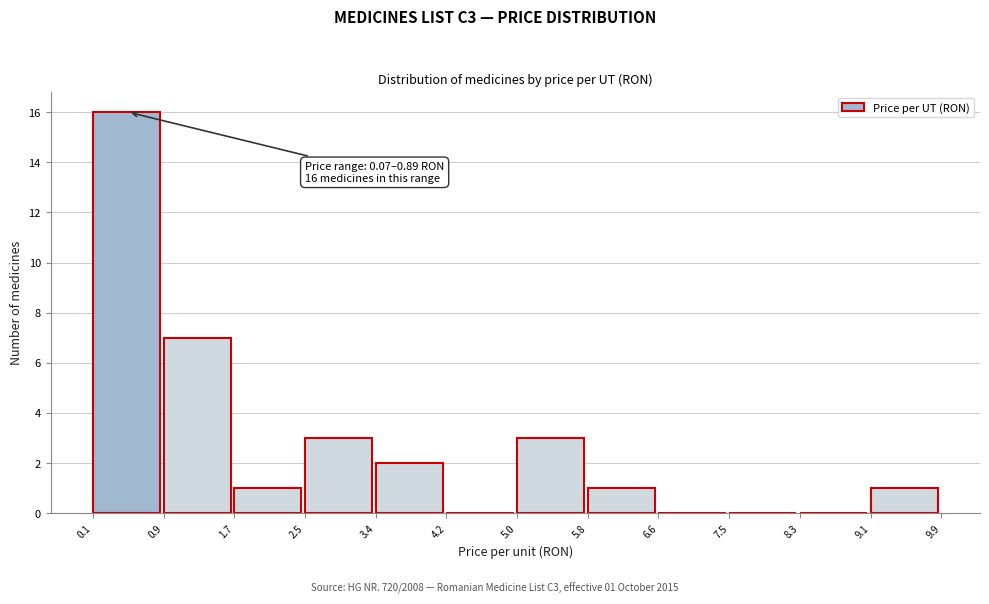

Over which range of the x-axis is the bar tallest?

0.1 to 0.9